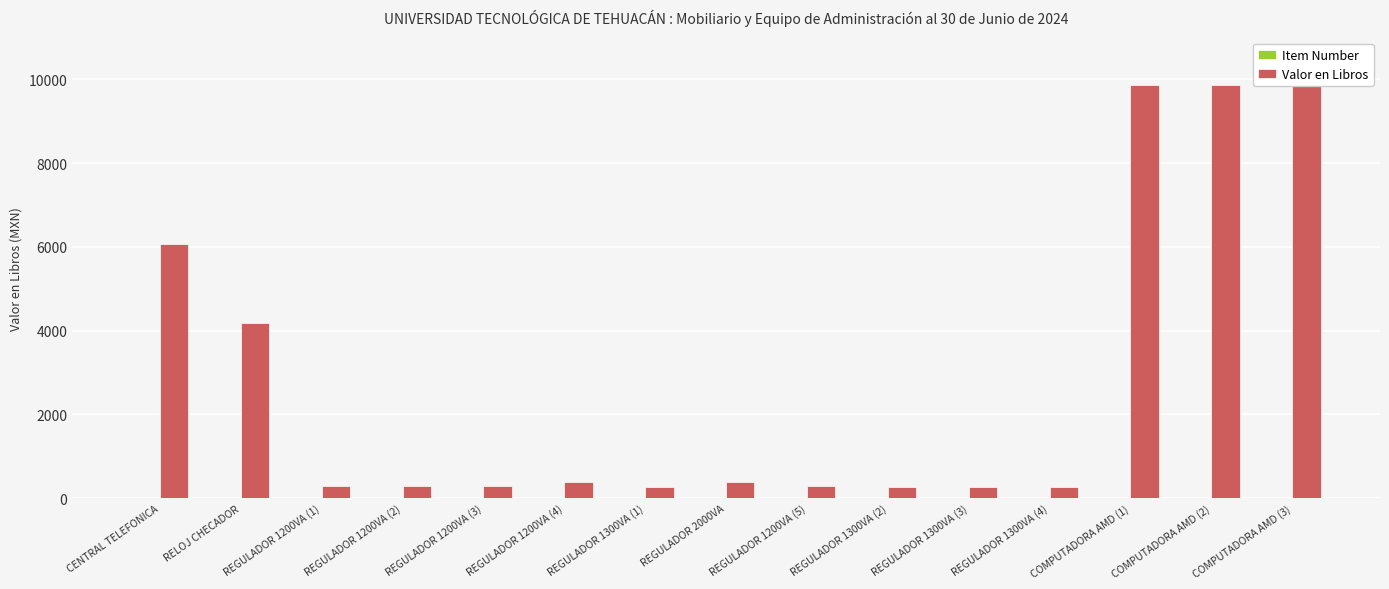

Which category has the highest value in the Valor en Libros series?

COMPUTADORA AMD (1)